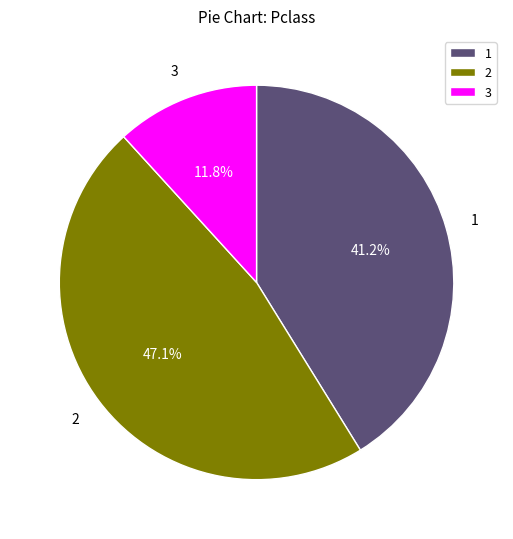

How much of the chart is everything except 3?

88.2%